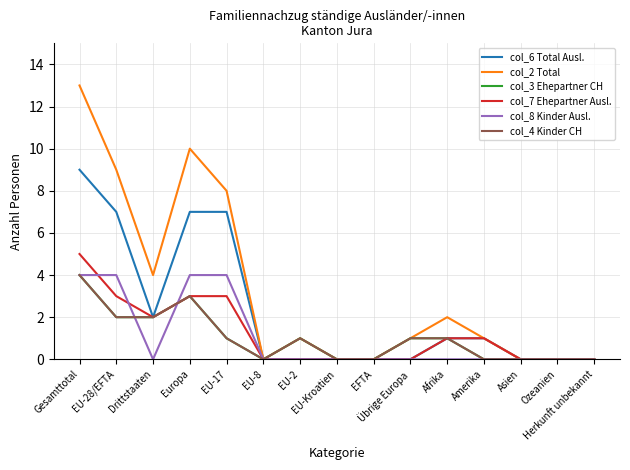

Reading left to right, transcribe all the data shown in this chart.

col_6 Total Ausl.: Gesamttotal=9	EU-28/EFTA=7	Drittstaaten=2	Europa=7	EU-17=7	EU-8=0	EU-2=0	EU-Kroatien=0	EFTA=0	Übrige Europa=0	Afrika=1	Amerika=1	Asien=0	Ozeanien=0	Herkunft unbekannt=0
col_2 Total: Gesamttotal=13	EU-28/EFTA=9	Drittstaaten=4	Europa=10	EU-17=8	EU-8=0	EU-2=1	EU-Kroatien=0	EFTA=0	Übrige Europa=1	Afrika=2	Amerika=1	Asien=0	Ozeanien=0	Herkunft unbekannt=0
col_3 Ehepartner CH: Gesamttotal=4	EU-28/EFTA=2	Drittstaaten=2	Europa=3	EU-17=1	EU-8=0	EU-2=1	EU-Kroatien=0	EFTA=0	Übrige Europa=1	Afrika=1	Amerika=0	Asien=0	Ozeanien=0	Herkunft unbekannt=0
col_7 Ehepartner Ausl.: Gesamttotal=5	EU-28/EFTA=3	Drittstaaten=2	Europa=3	EU-17=3	EU-8=0	EU-2=0	EU-Kroatien=0	EFTA=0	Übrige Europa=0	Afrika=1	Amerika=1	Asien=0	Ozeanien=0	Herkunft unbekannt=0
col_8 Kinder Ausl.: Gesamttotal=4	EU-28/EFTA=4	Drittstaaten=0	Europa=4	EU-17=4	EU-8=0	EU-2=0	EU-Kroatien=0	EFTA=0	Übrige Europa=0	Afrika=0	Amerika=0	Asien=0	Ozeanien=0	Herkunft unbekannt=0
col_4 Kinder CH: Gesamttotal=4	EU-28/EFTA=2	Drittstaaten=2	Europa=3	EU-17=1	EU-8=0	EU-2=1	EU-Kroatien=0	EFTA=0	Übrige Europa=1	Afrika=1	Amerika=0	Asien=0	Ozeanien=0	Herkunft unbekannt=0